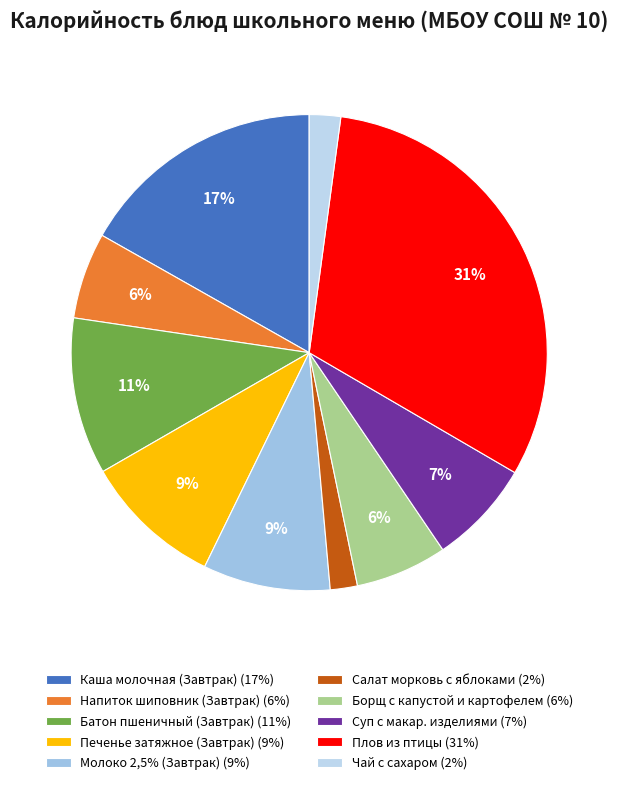

How many slices are in this pie chart?

10